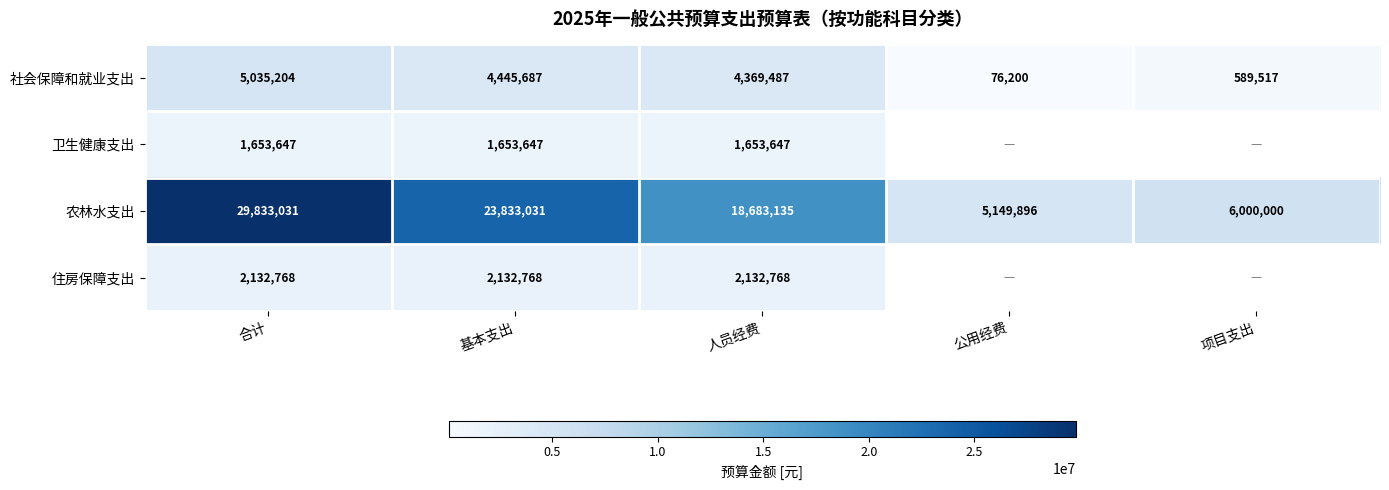

The 社会保障和就业支出 series shows 8425448.0 at 合计. True or false?

False